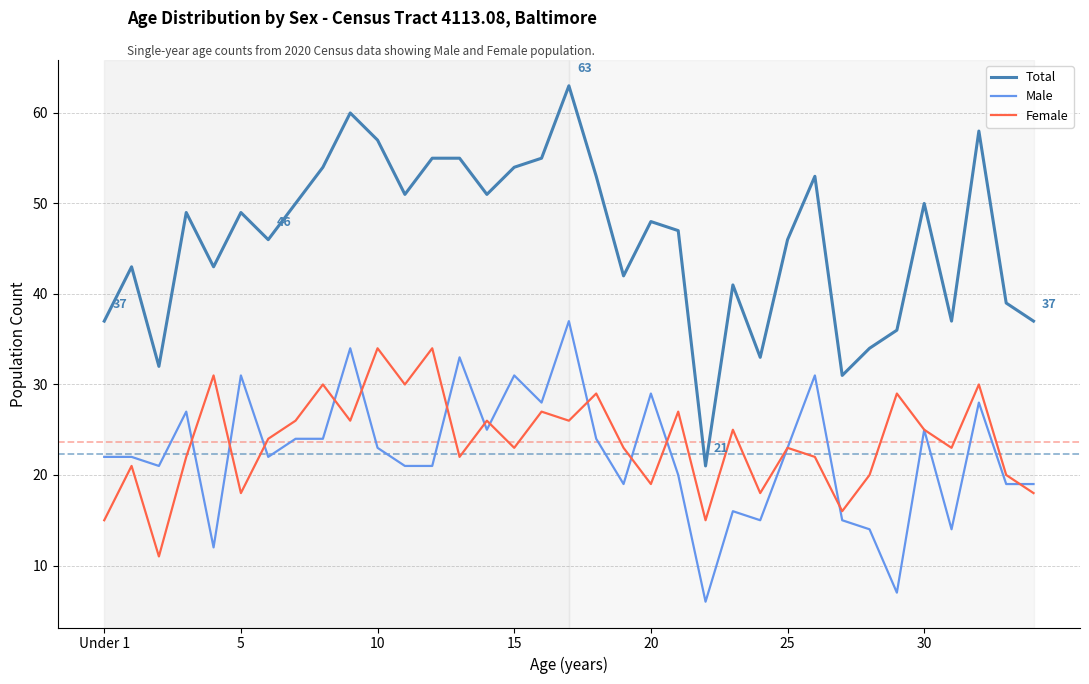

How many categories are shown in the chart?

35